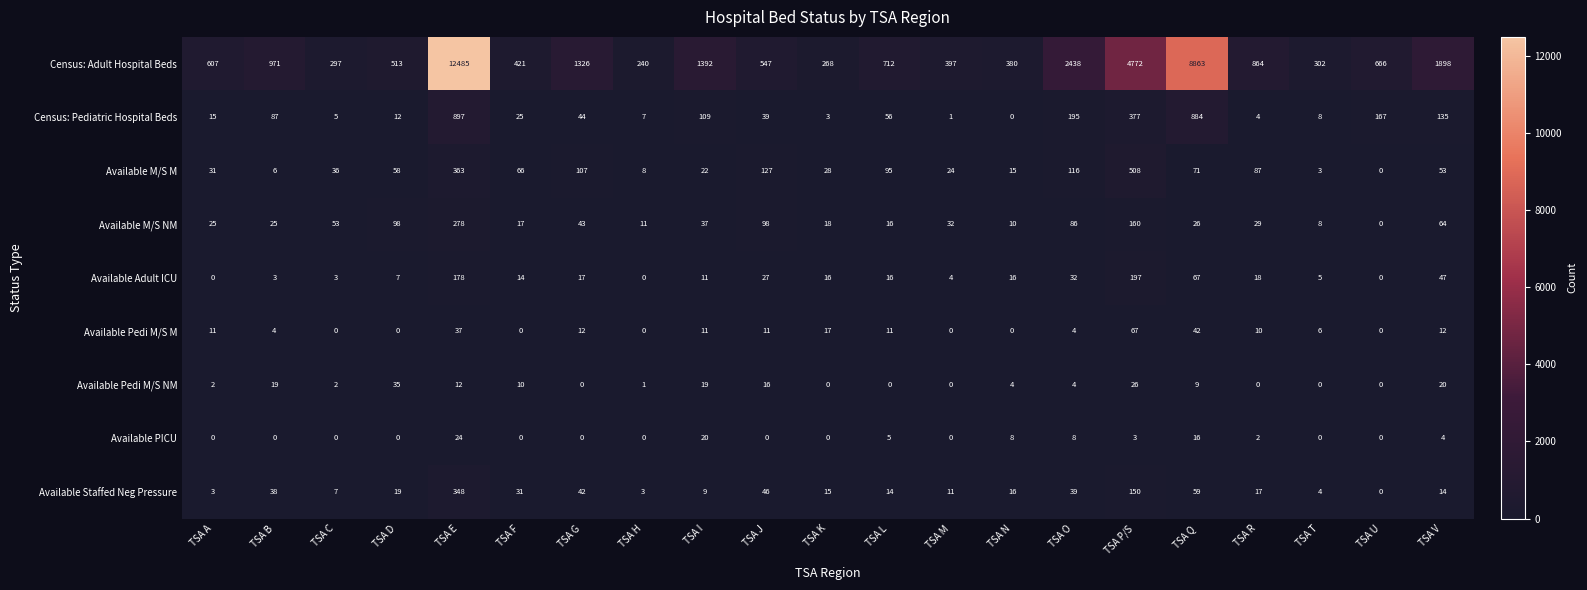

Where does the Available Pedi M/S M series first go above 10?

TSA A